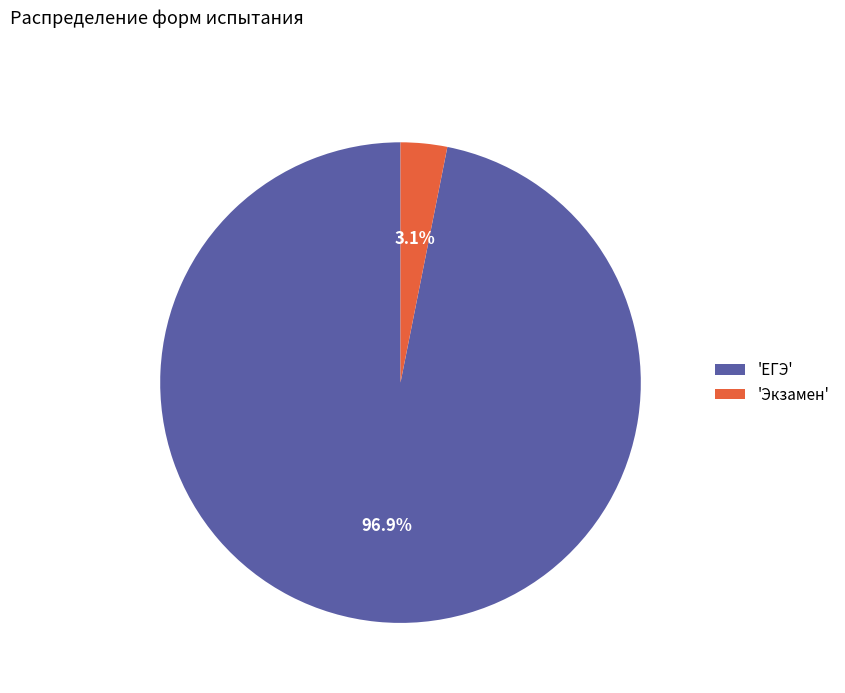

To the nearest percent, what is the average slice percentage?

50%